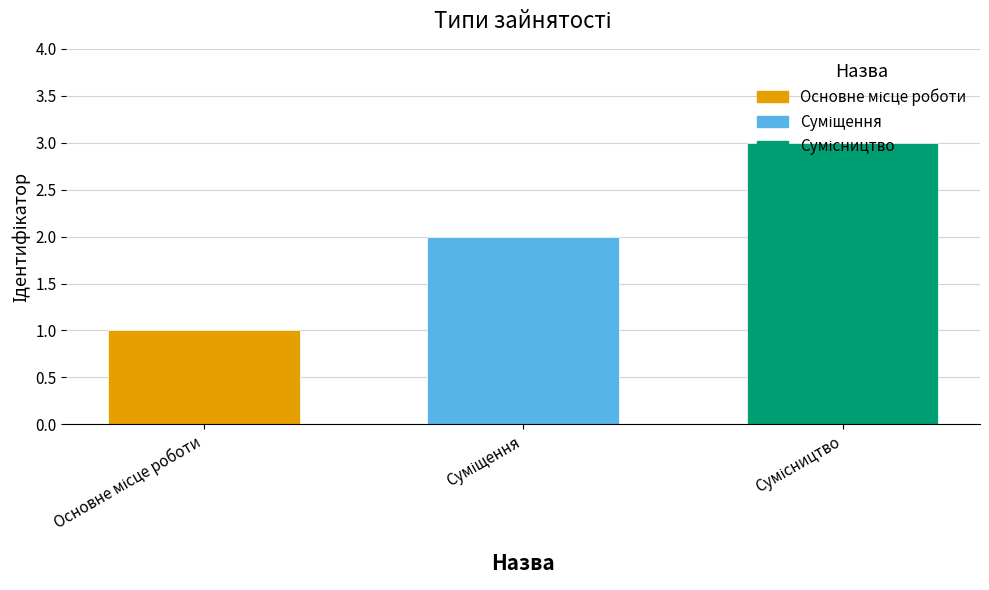

What is the greatest value displayed?

3